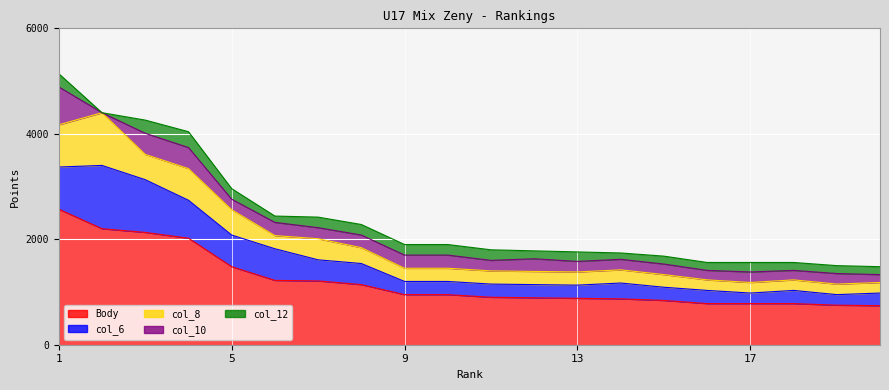

How many data points does each series have?

20